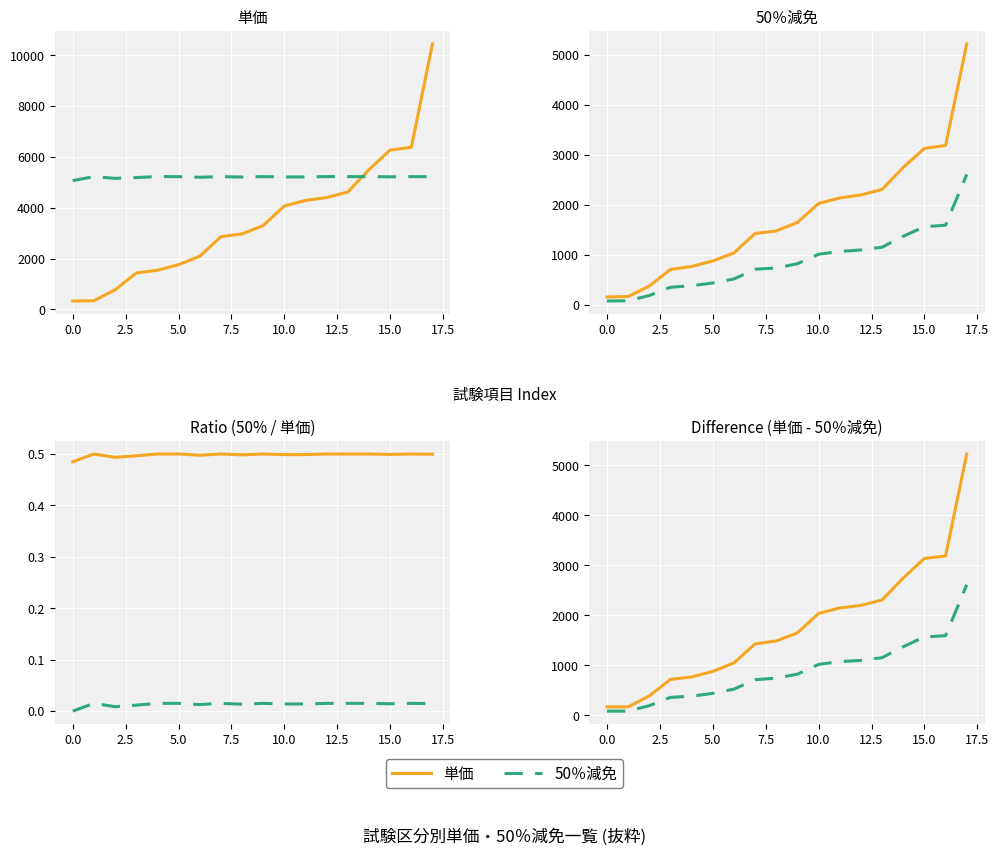

What is the difference between the highest and lowest values at 2.5?

390.0